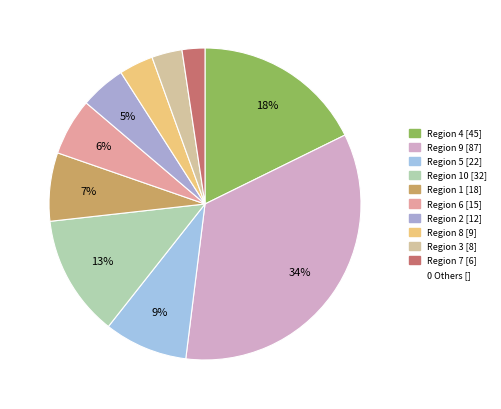

Does any single category account for the majority?

No